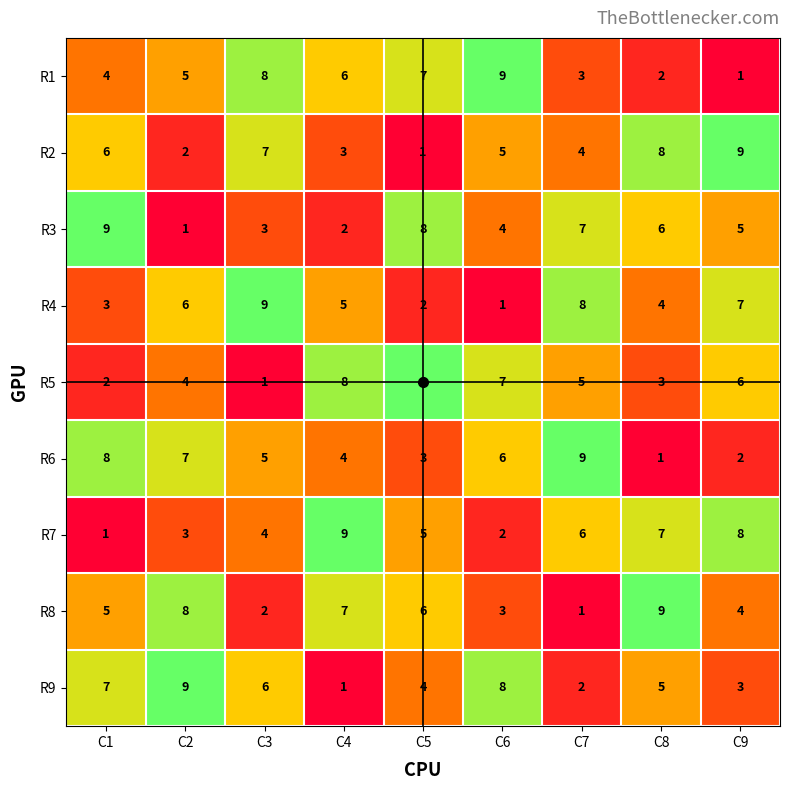

Which series changed the most between C5 and C8?

R2